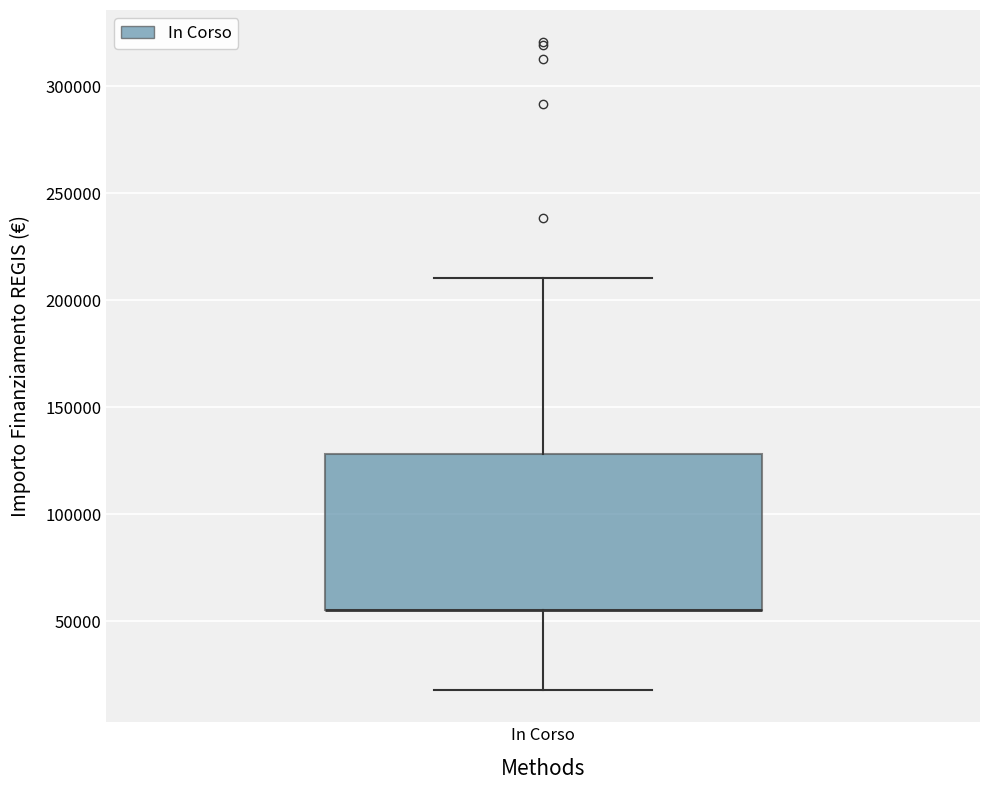

Read this box plot against the y-axis: the position of the median line, the range covered by the box, and the ends of both whiskers. The values are not printed on the chart, so give them approximately, as read against the axis.

median 55000 (drawn on the box's lower edge), box 55000 to 130000, whiskers 20000 to 210000